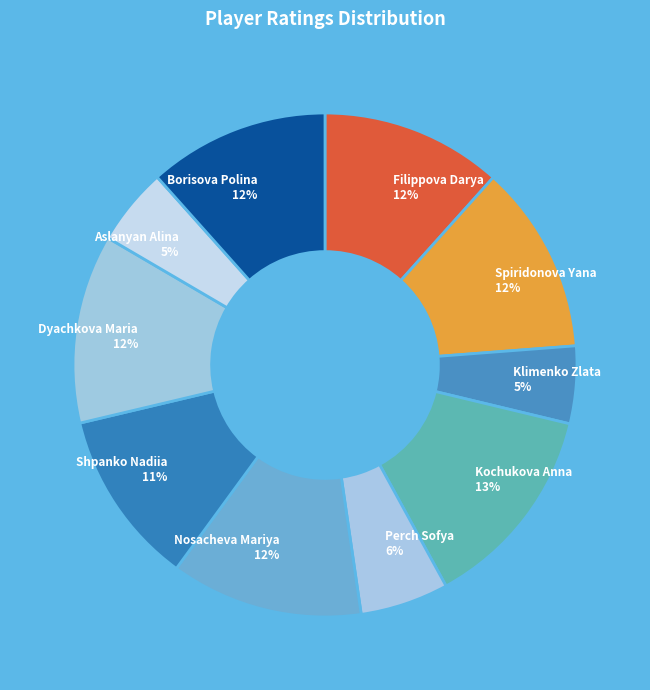

To the nearest percent, what is the combined percentage of Nosacheva Mariya and Filippova Darya?

24%